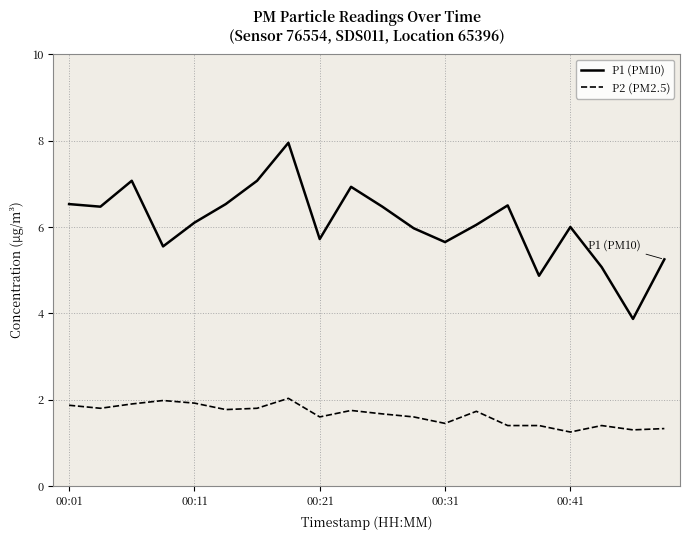

What is the average value of the P1 (PM10) series?

6.1